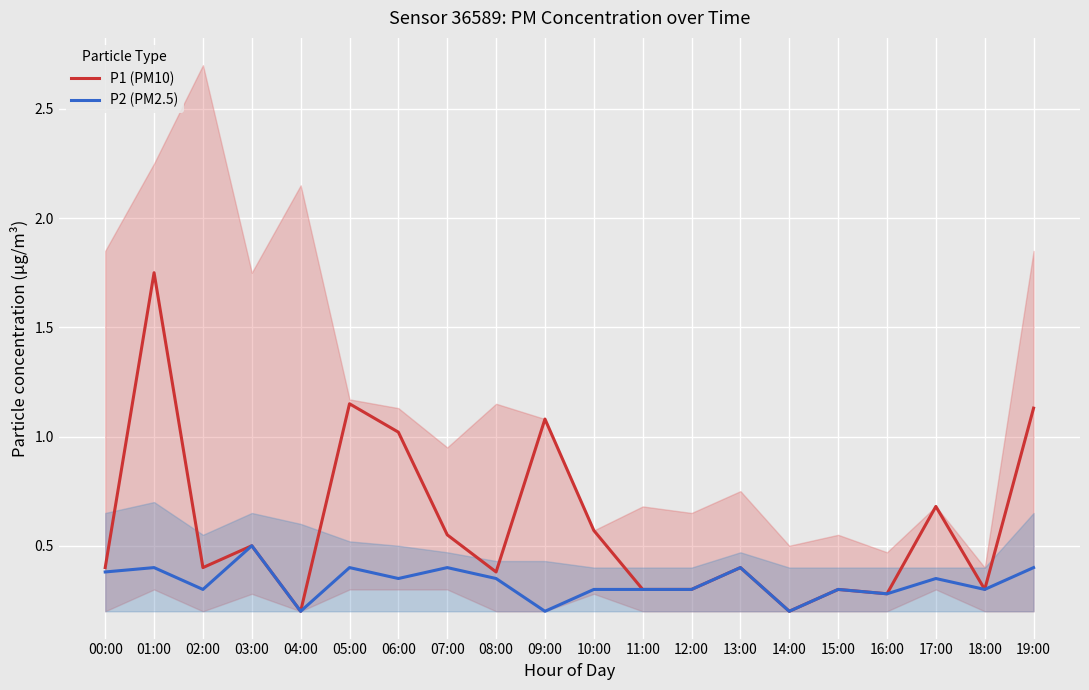

Which series has the largest range (max minus min)?

P1 (PM10)